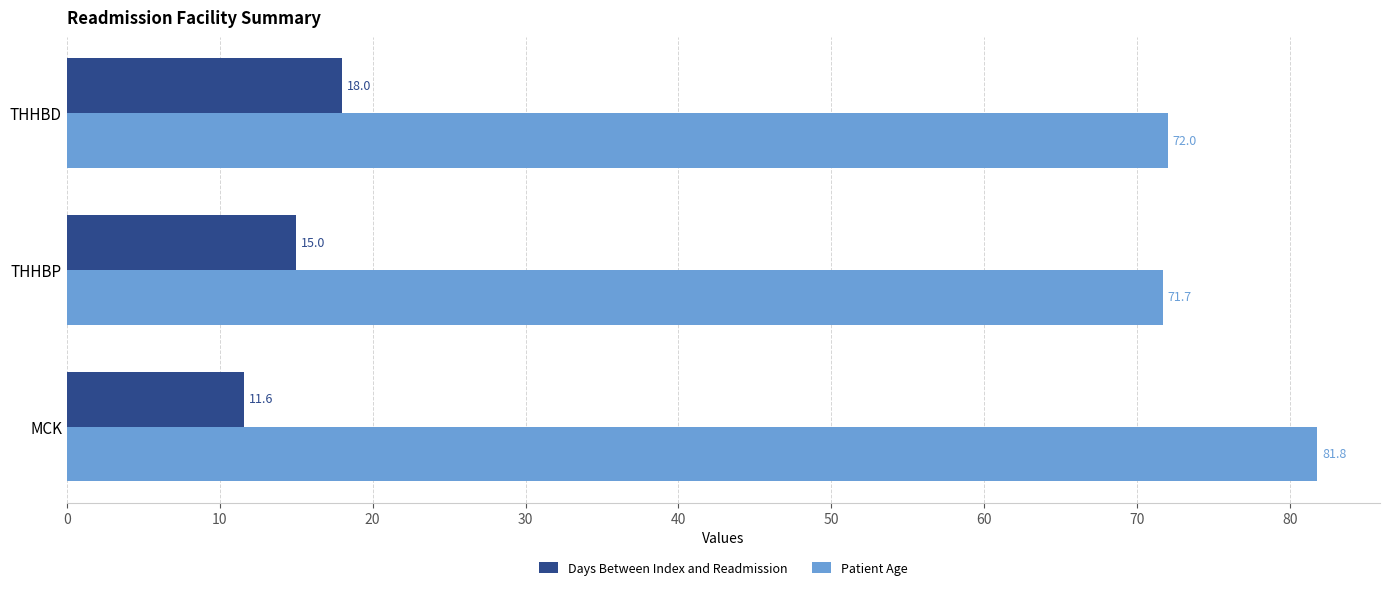

What is the sum of all Days Between Index and Readmission values?

44.6